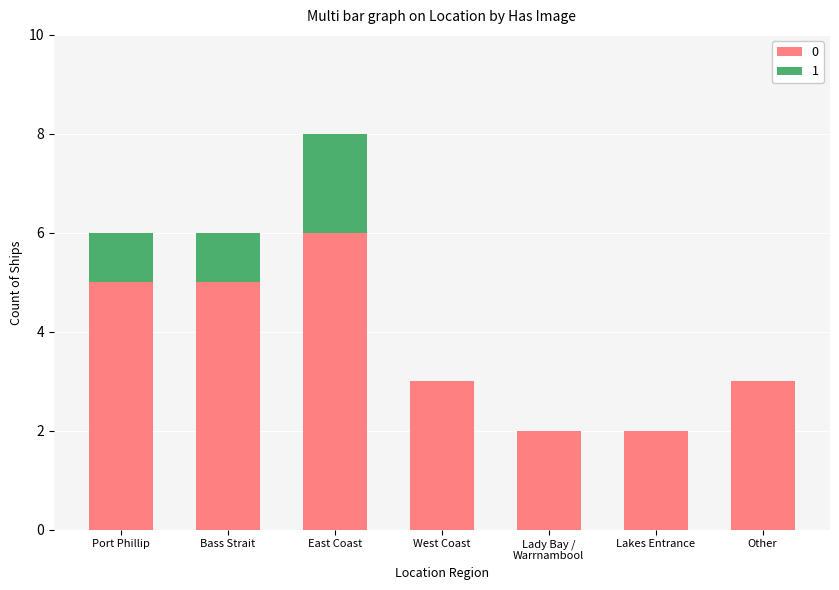

Is it true that 0 equals 6 at East Coast?

True